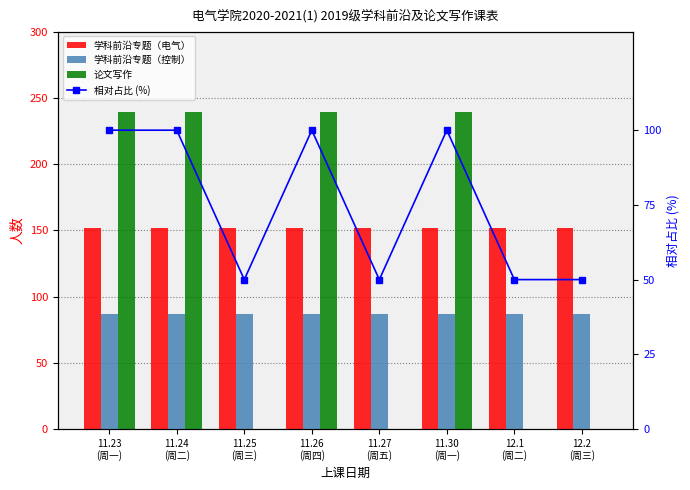

The 论文写作 series shows 132 at 12.2
(周三). True or false?

False